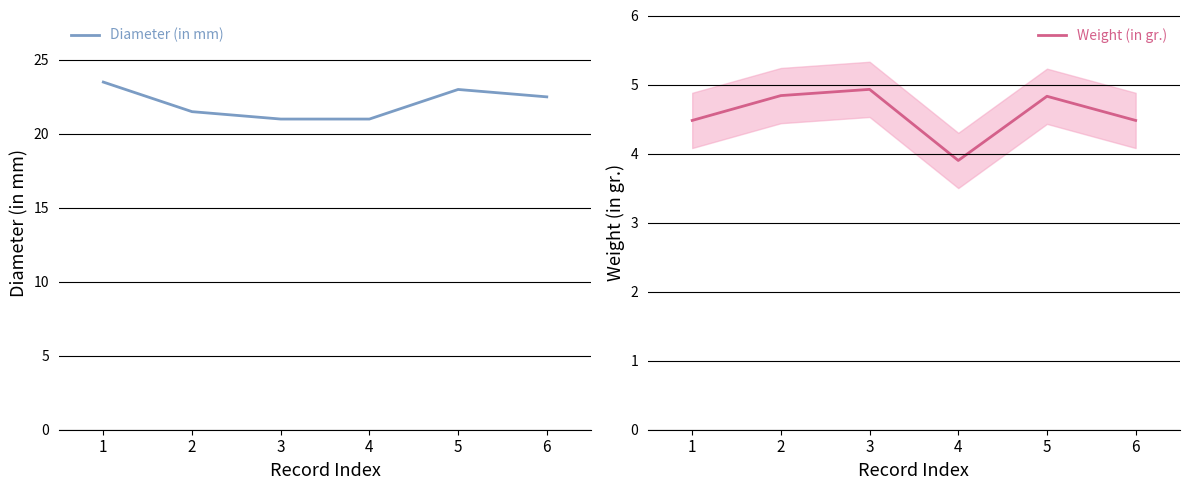

What are all the series names shown in the legend?

Diameter (in mm), Weight (in gr.)